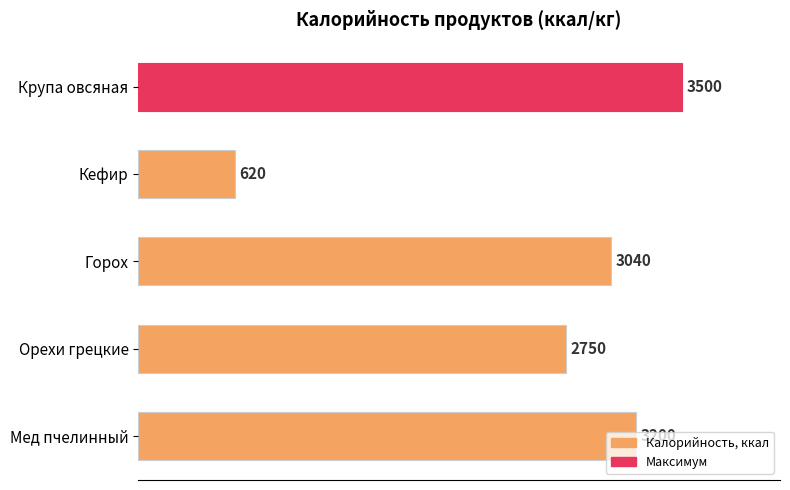

What is the average value?

2622